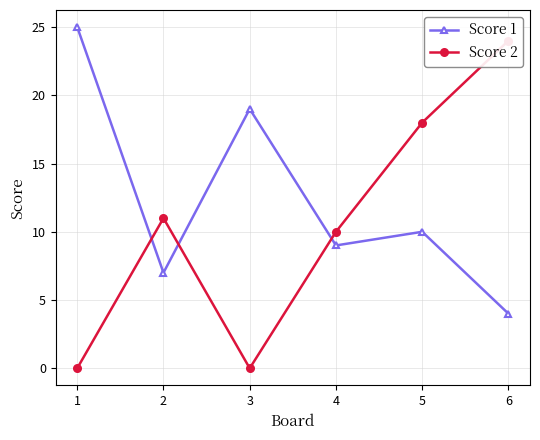

Is it true that Score 1 equals 17 at 4?

False